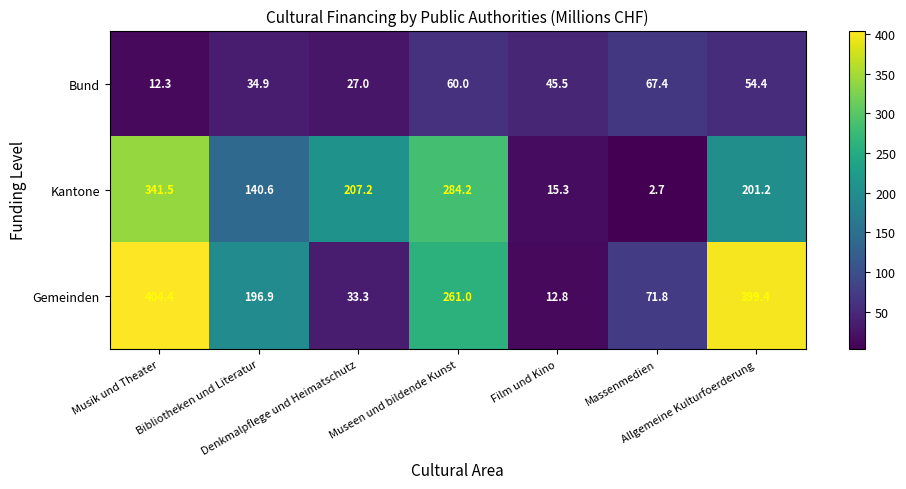

What is the difference between the maximum and minimum values in the Bund series?

55.1